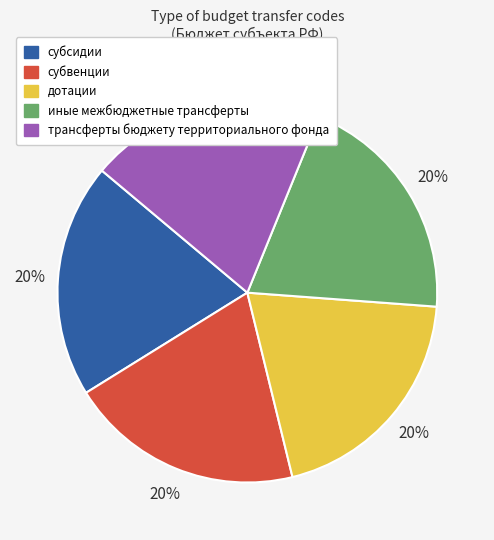

Is the sum of субсидии and иные межбюджетные трансферты greater than half?

No